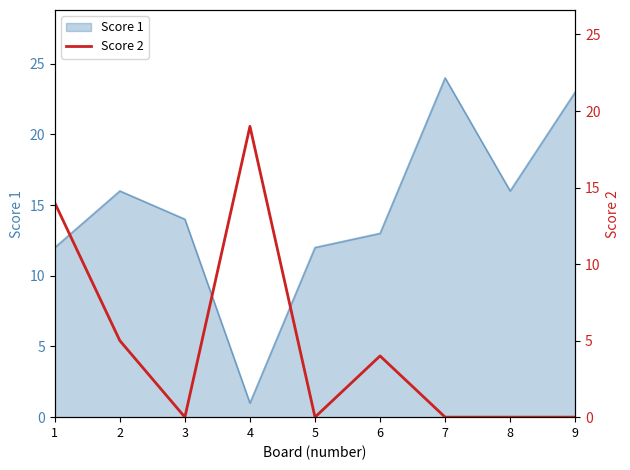

The value of Score 1 at 8 is 6. True or false?

False